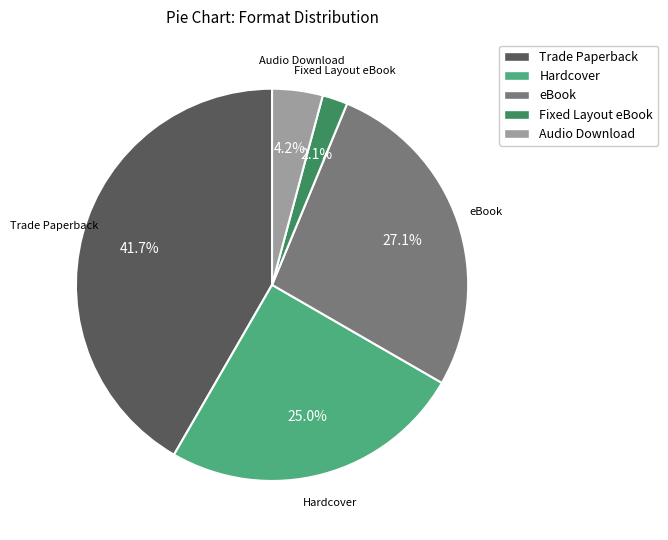

To the nearest percent, what portion does eBook represent?

27%